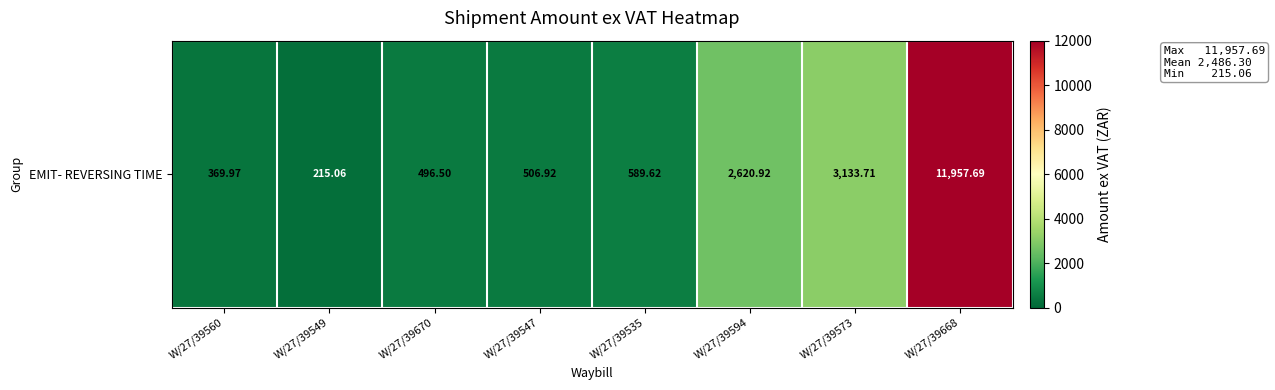

Which has a higher value, W/27/39547 or W/27/39668?

W/27/39668